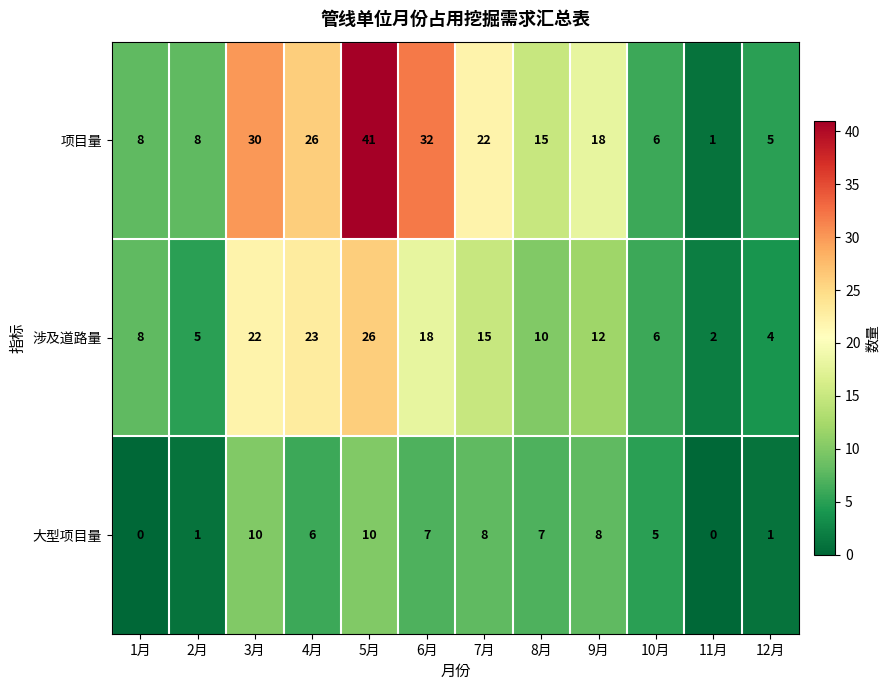

Between 1月 and 5月, which series saw the biggest shift?

项目量